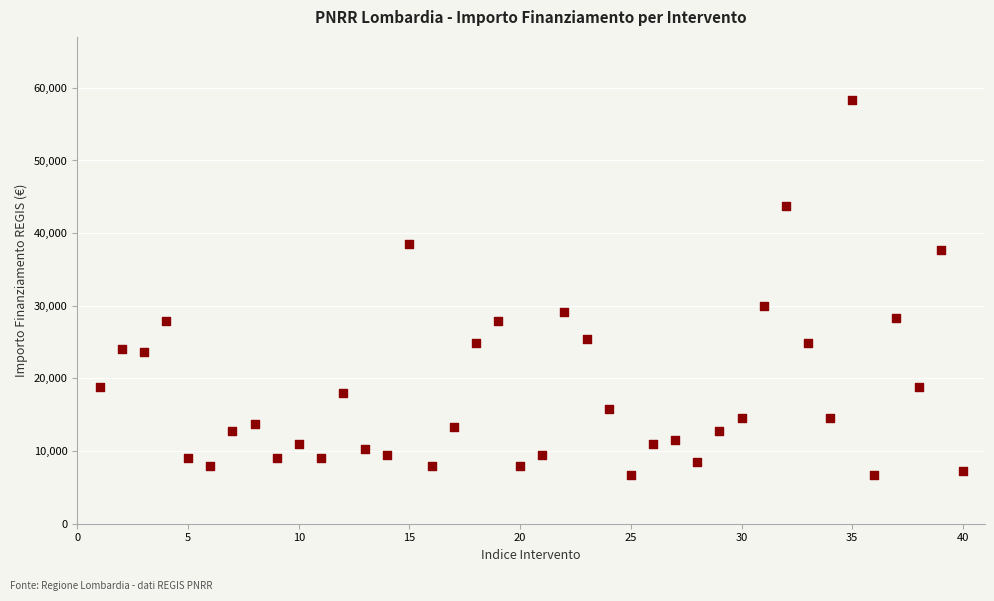

What is the range of X values (max minus min)?

39